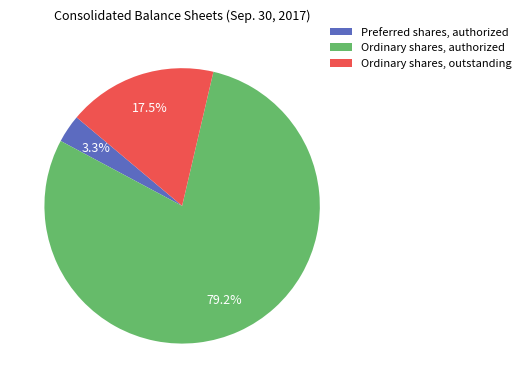

Rank the categories by value from lowest to highest.

Preferred shares, authorized, Ordinary shares, outstanding, Ordinary shares, authorized